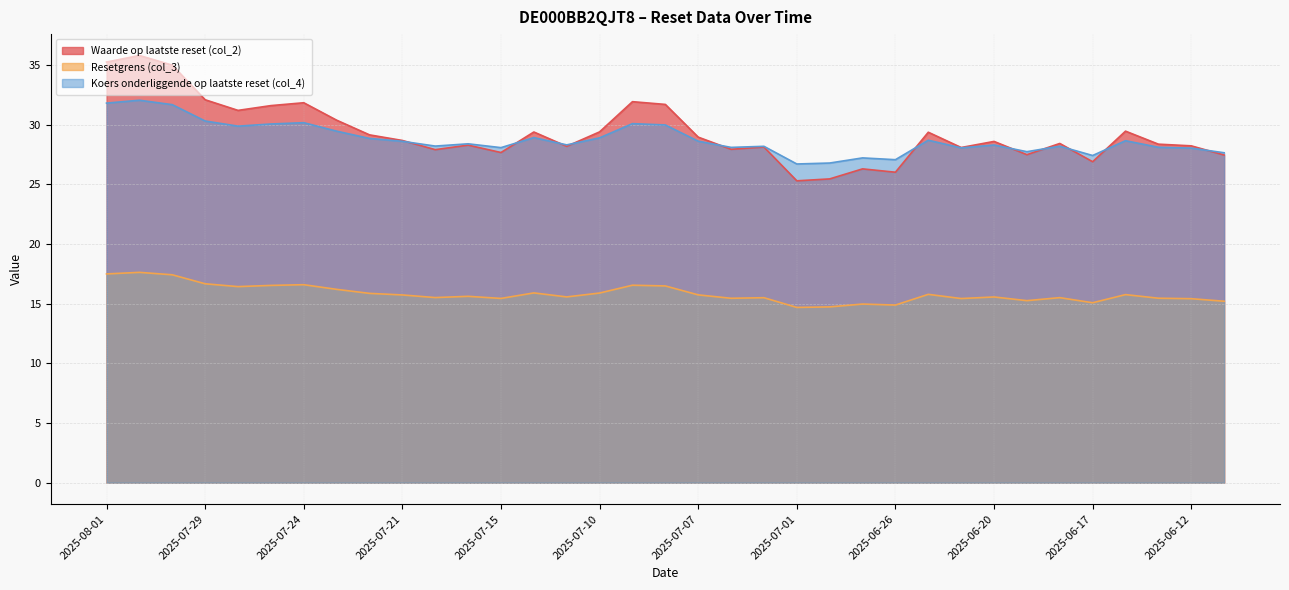

In Koers onderliggende op laatste reset (col_4), how many points are lower than both neighbors (excluding endpoints)?

10